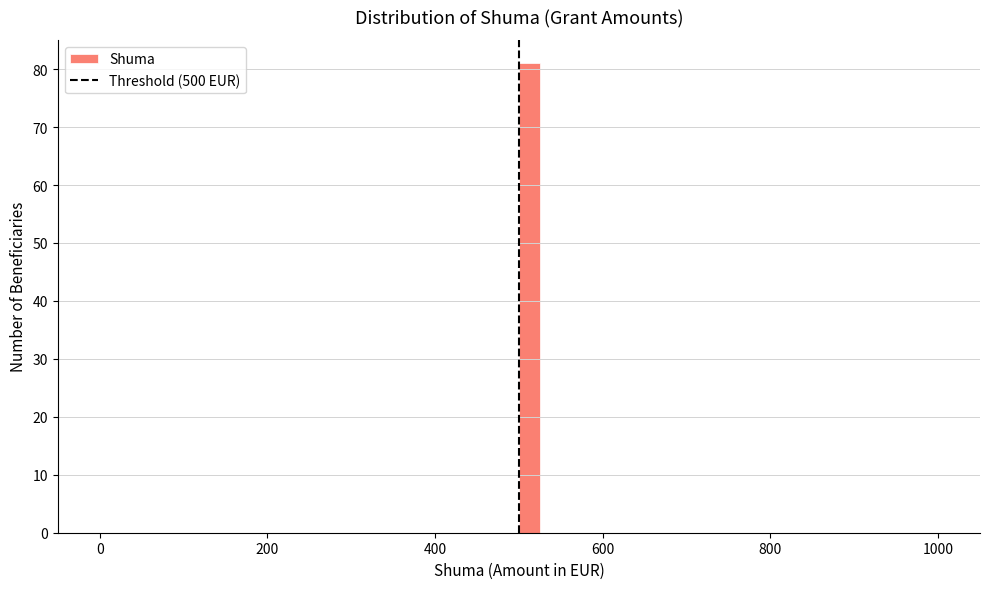

Around what value on the x-axis is the tallest bar? Give the approximate position of its centre, as read against the axis.

520